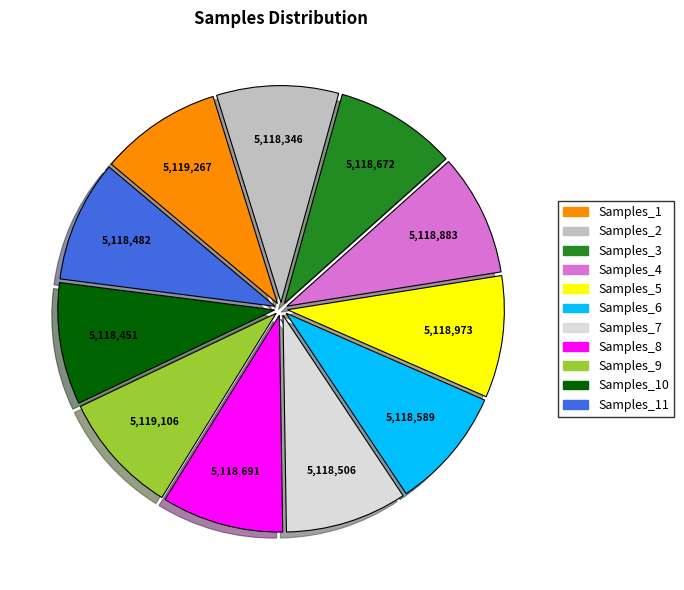

Is there a majority slice in this chart?

No